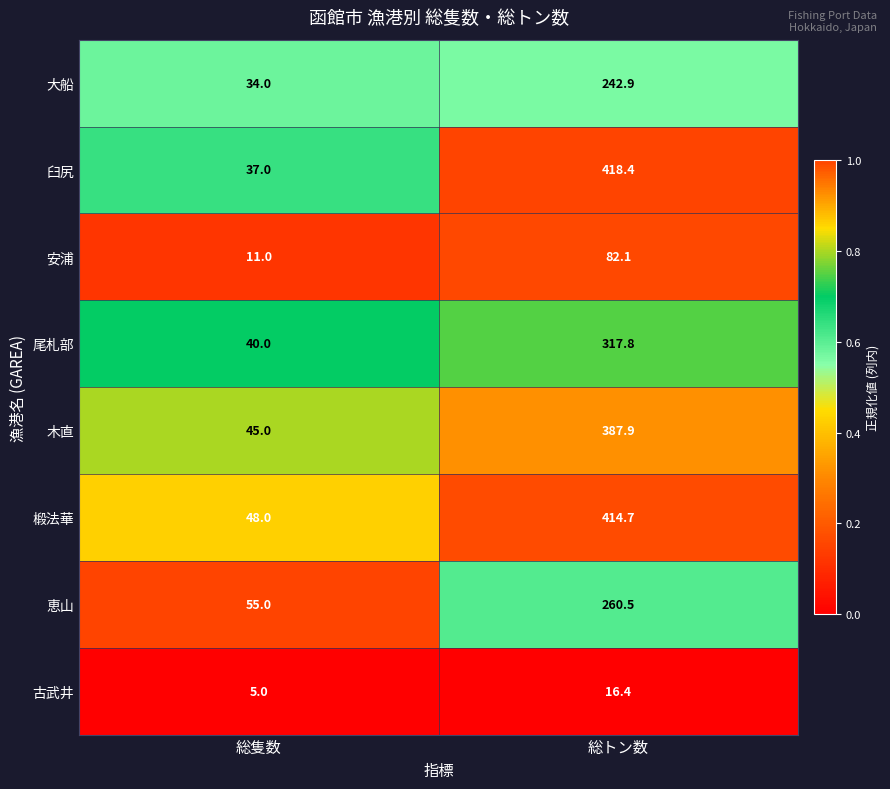

What is the sum of the 椴法華 values at 総トン数 and 総隻数?

462.7